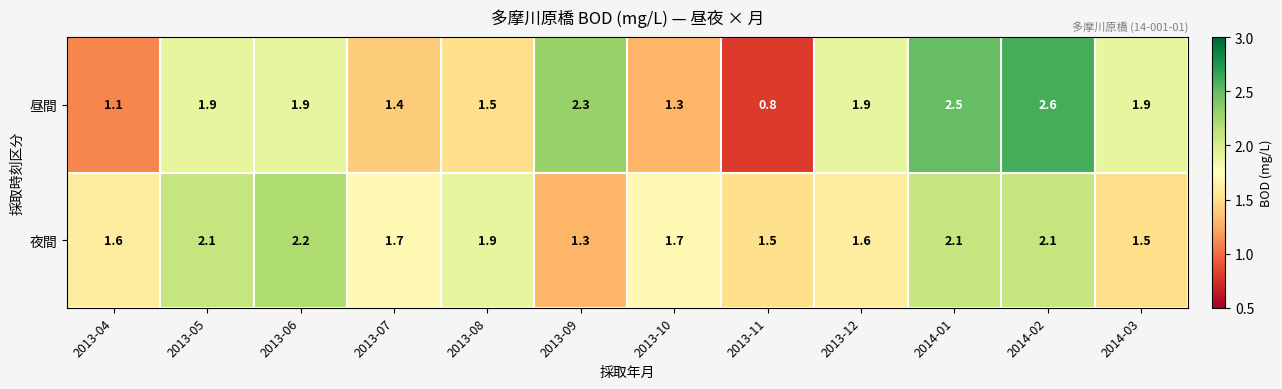

Reading left to right, extract all data points from this chart.

昼間: 1.1	1.9	1.9	1.4	1.5	2.3	1.3	0.8	1.9	2.5	2.6	1.9
夜間: 1.6	2.1	2.2	1.7	1.9	1.3	1.7	1.5	1.6	2.1	2.1	1.5